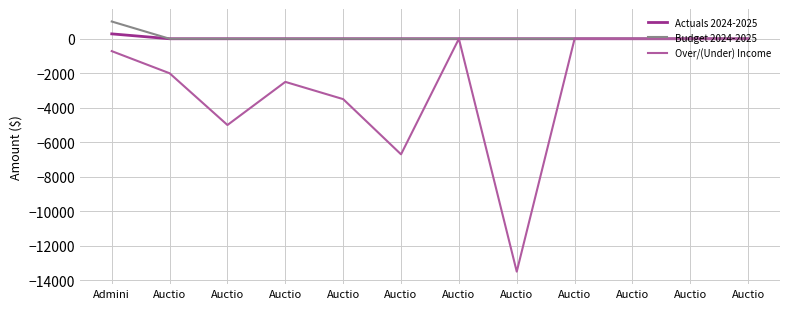

Is this an area chart (filled region under the line)?

No